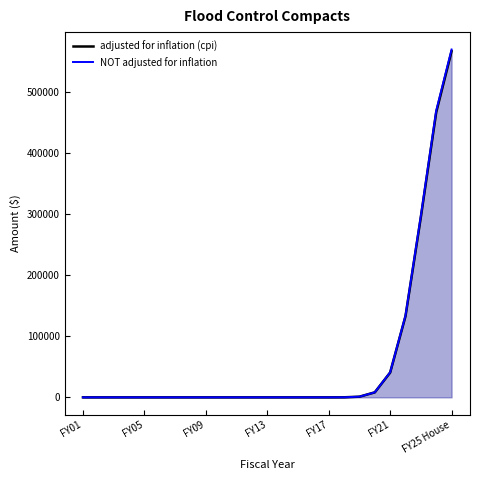

True or false: adjusted for inflation (cpi) and NOT adjusted for inflation cross at least once.

False